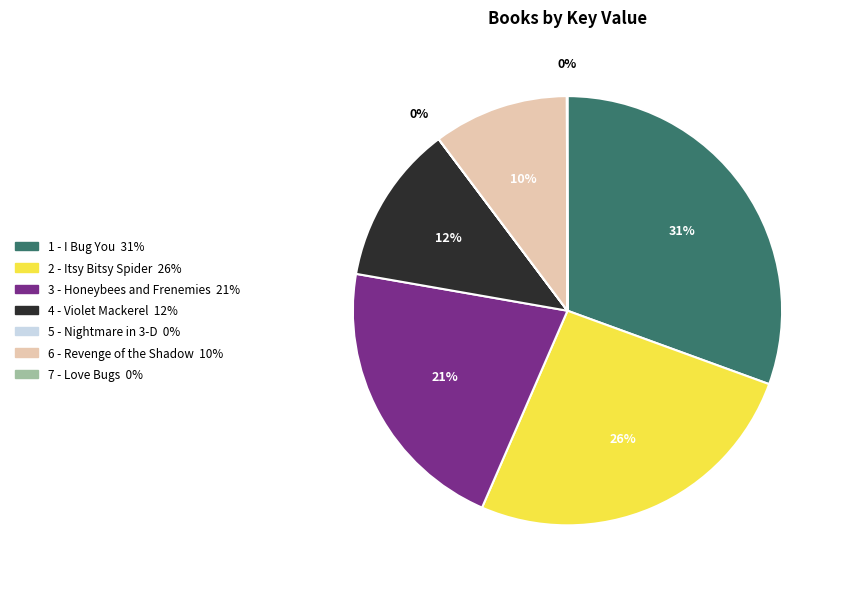

Is the sum of 3 - Honeybees and Frenemies and 2 - Itsy Bitsy Spider greater than half?

No